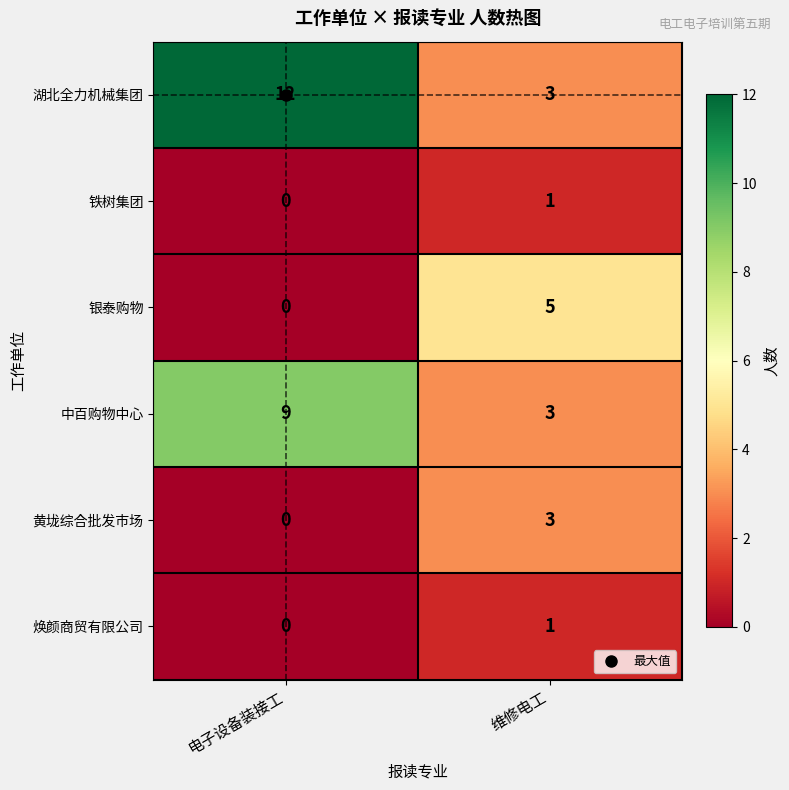

At which category does the chart reach its peak across all series?

电子设备装接工